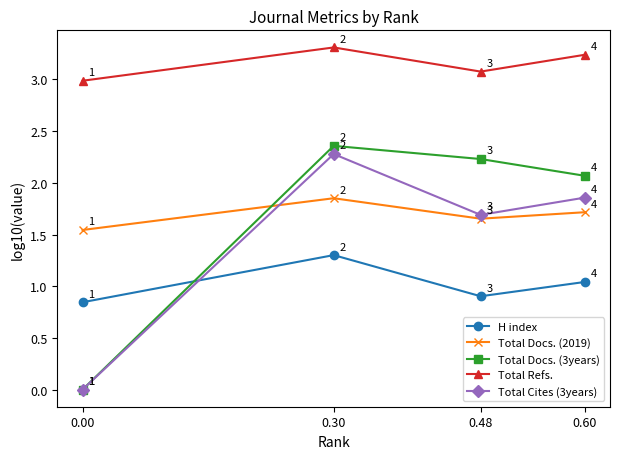

At how many categories does at least one series exceed 2?

4